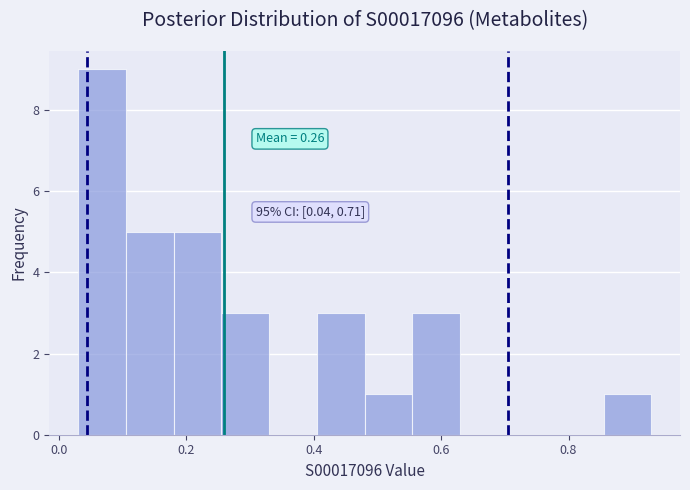

Around what value on the x-axis is the tallest bar? Give the approximate position of its centre, as read against the axis.

0.06